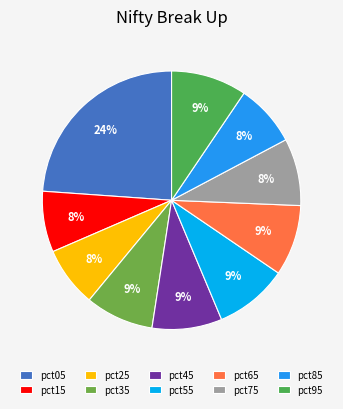

Which category has the biggest portion of the pie?

pct05